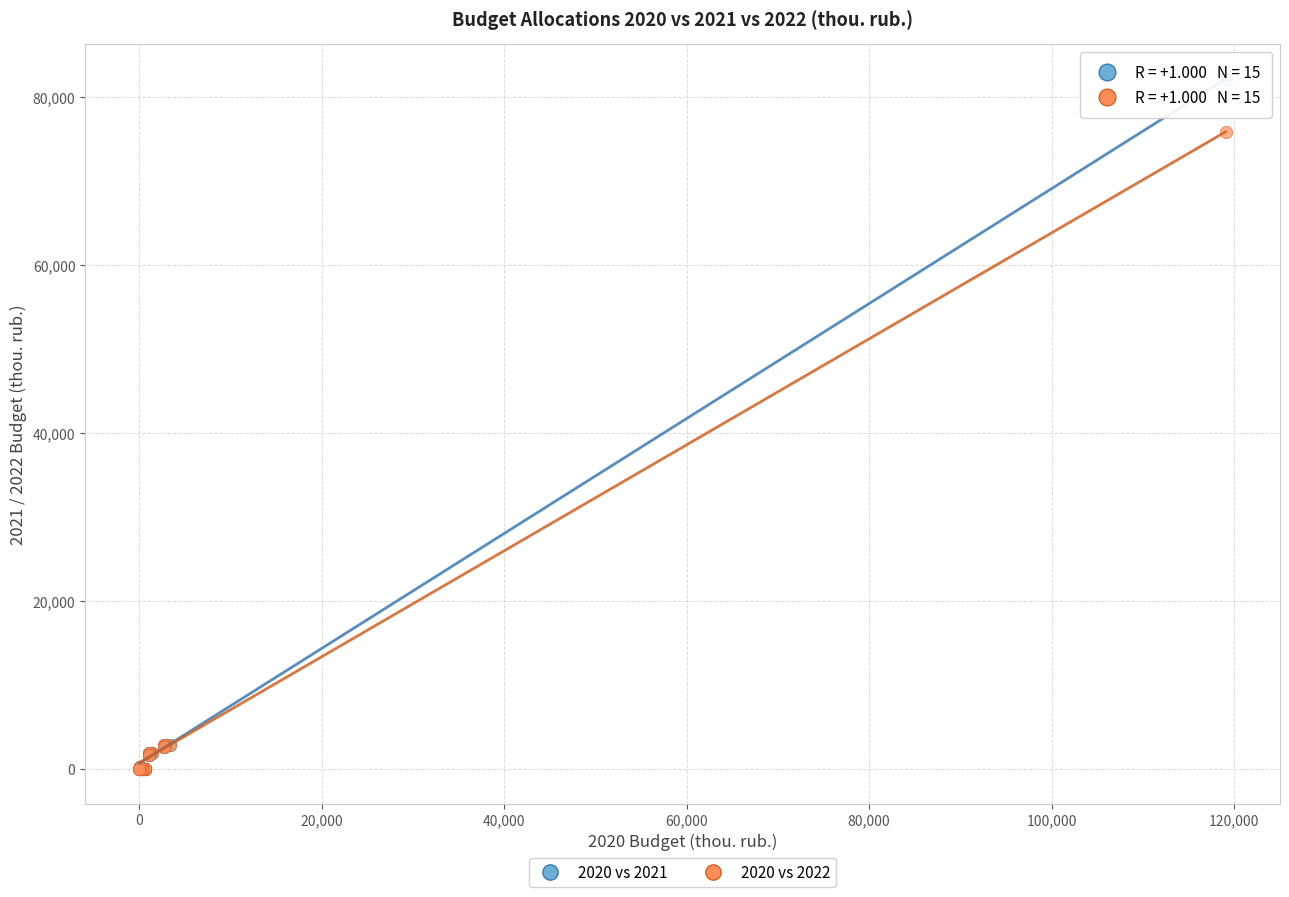

Across all series, what Y value is closest to 41073?

75851.3